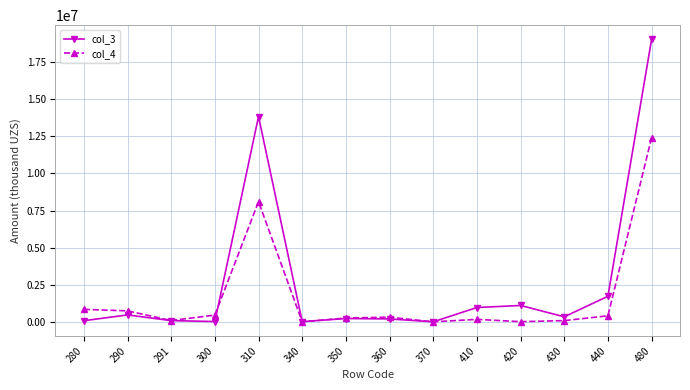

What is the highest value of the col_3 series?

19036397